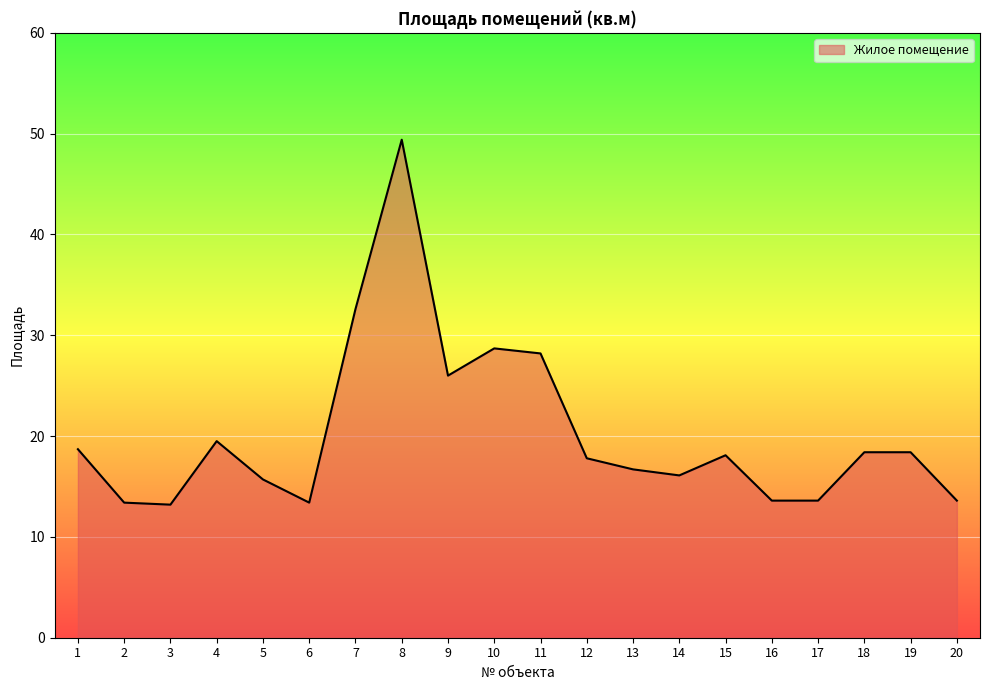

What is the difference between the values at 2 and 10?

15.3